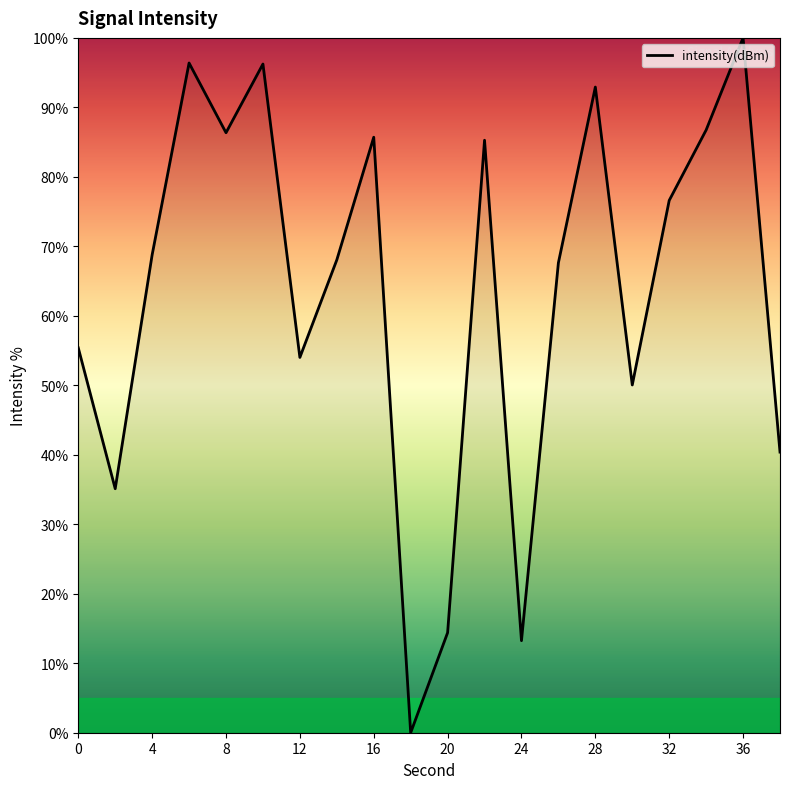

What is the difference between the maximum and minimum values?

100.0